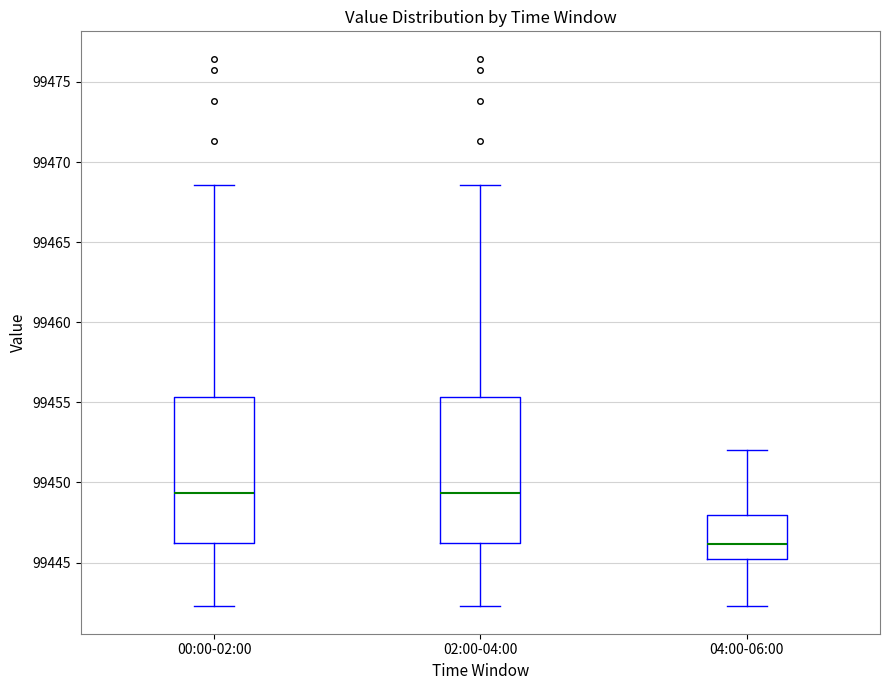

Reading left to right, transcribe this box plot: for each box, give where its median line is, the range the box spans, and where its two whiskers end, as read against the y-axis. The values are not printed on the chart, so give them approximately, as read against the axis.

00:00-02:00: median 99449.5, box 99446.0 to 99455.5, whiskers 99442.5 to 99468.5
02:00-04:00: median 99449.5, box 99446.0 to 99455.5, whiskers 99442.5 to 99468.5
04:00-06:00: median 99446.0, box 99445.0 to 99448.0, whiskers 99442.5 to 99452.0